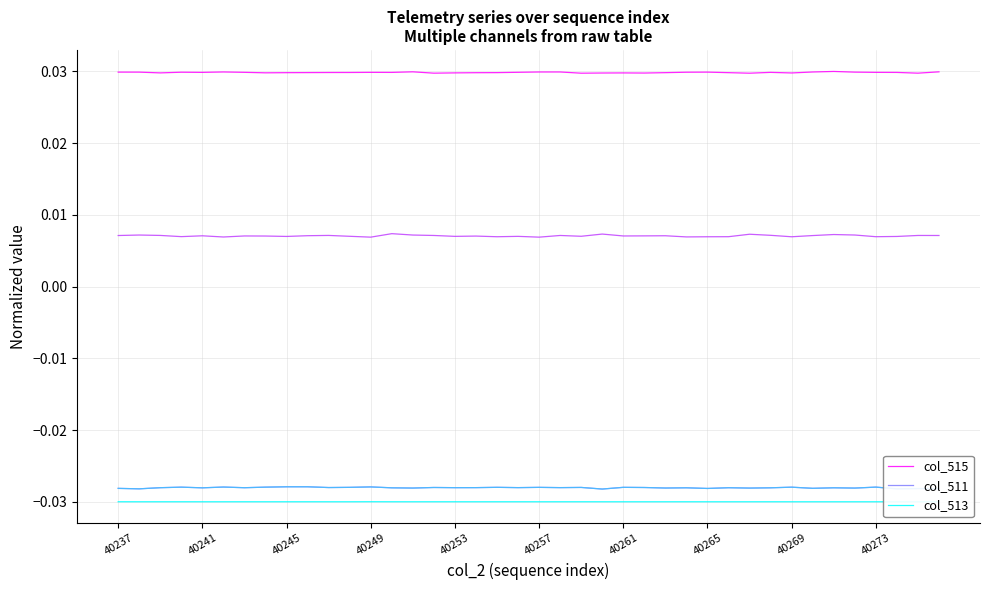

True or false: col_512 and col_513 intersect in this chart.

False